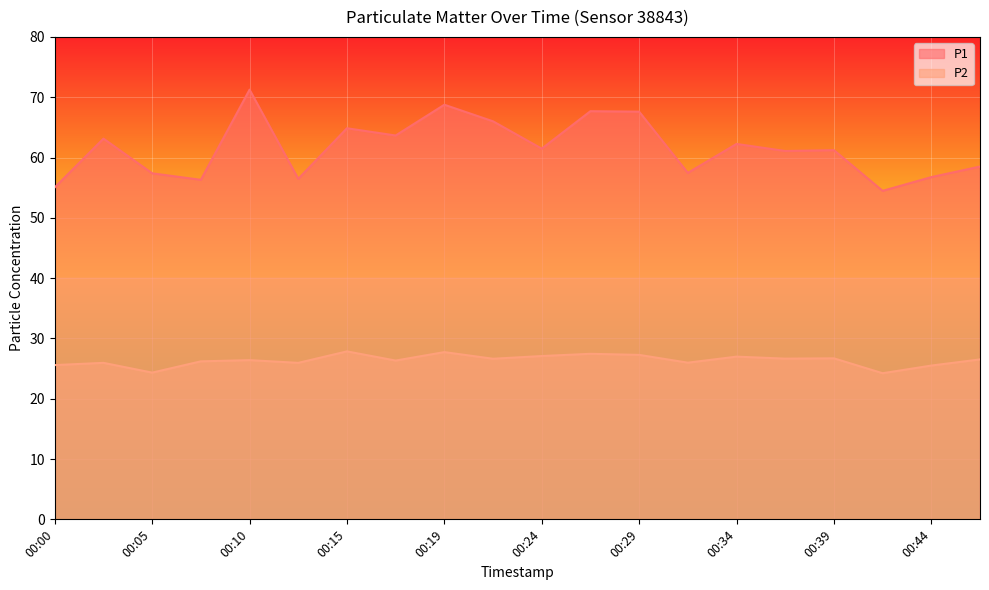

What is the value of the P1 point at the 10th from the left?

66.0